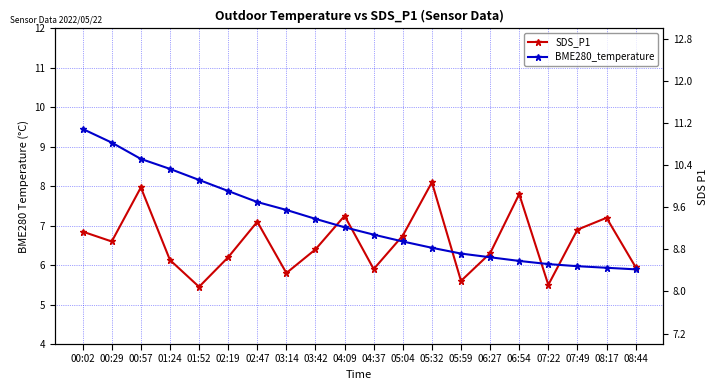

What is the smallest value displayed?

5.5